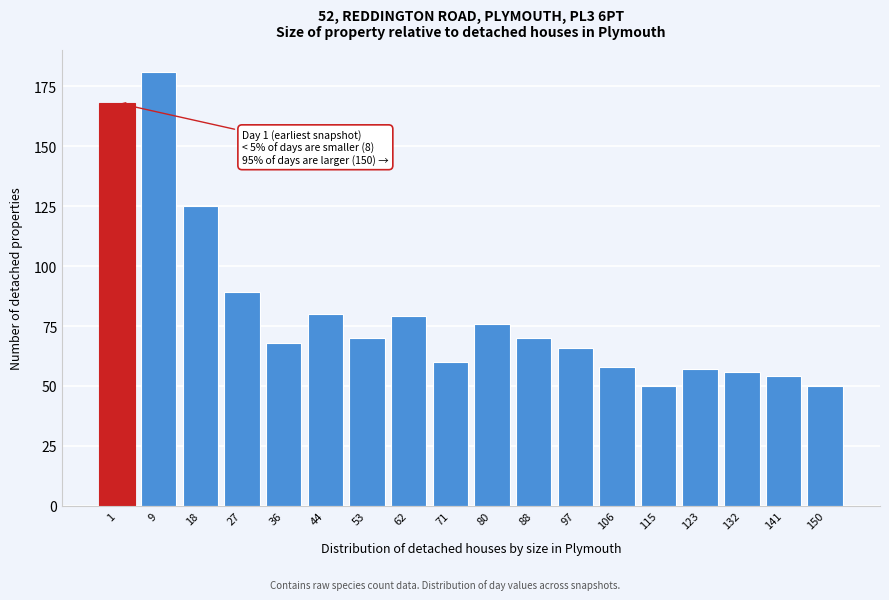

Reading left to right, list all the values displayed in this chart.

1=168	9=181	18=125	27=89	36=68	44=80	53=70	62=79	71=60	80=76	88=70	97=66	106=58	115=50	123=57	132=56	141=54	150=50